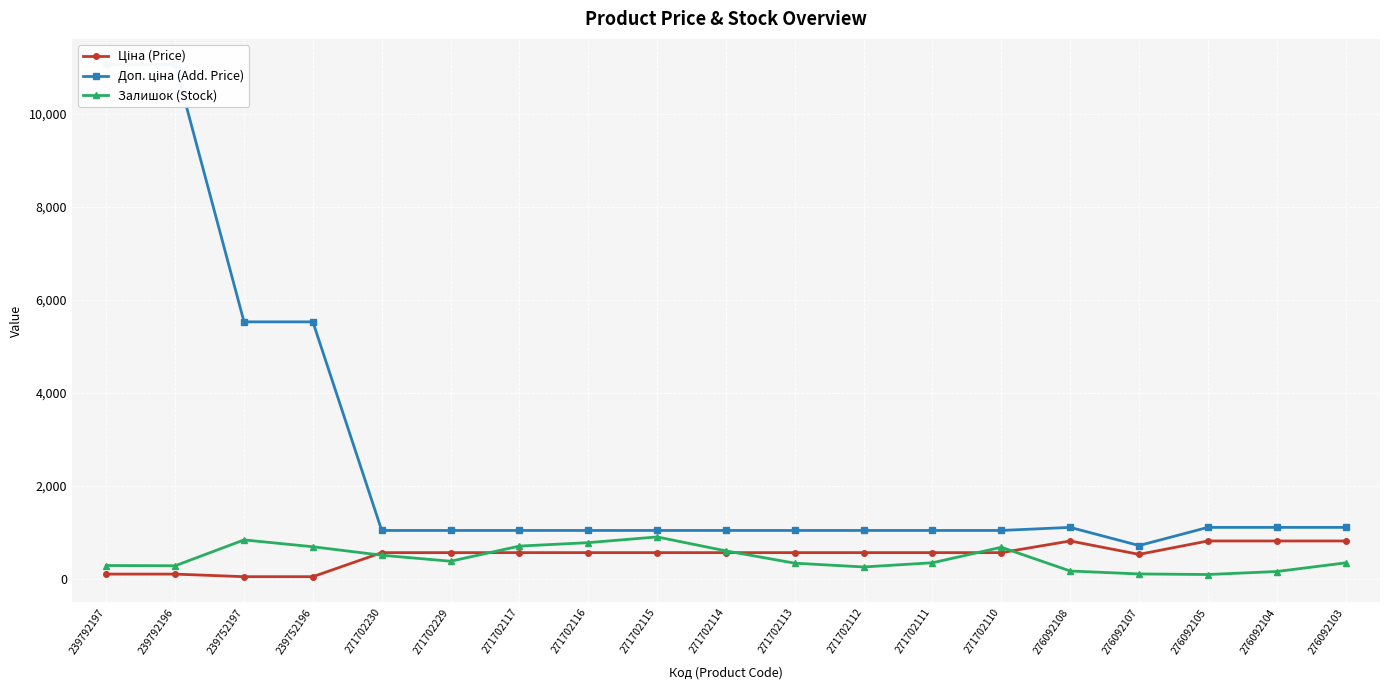

Which series has the largest range (max minus min)?

Доп. ціна (Add. Price)